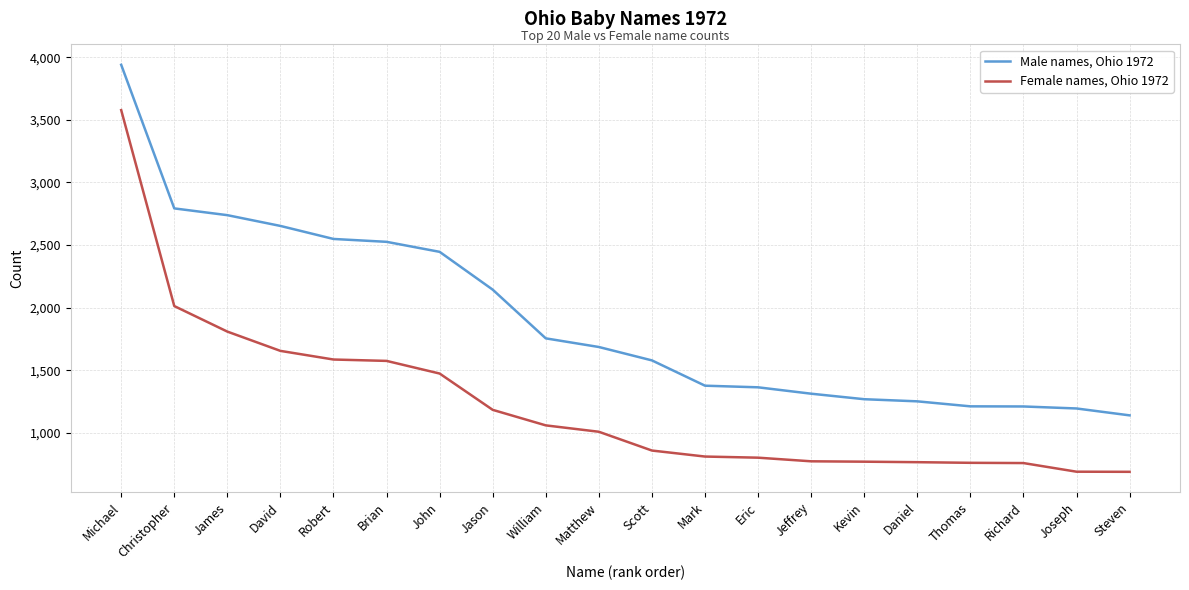

At Eric, list the series in order from smallest to largest.

Female names, Ohio 1972, Male names, Ohio 1972